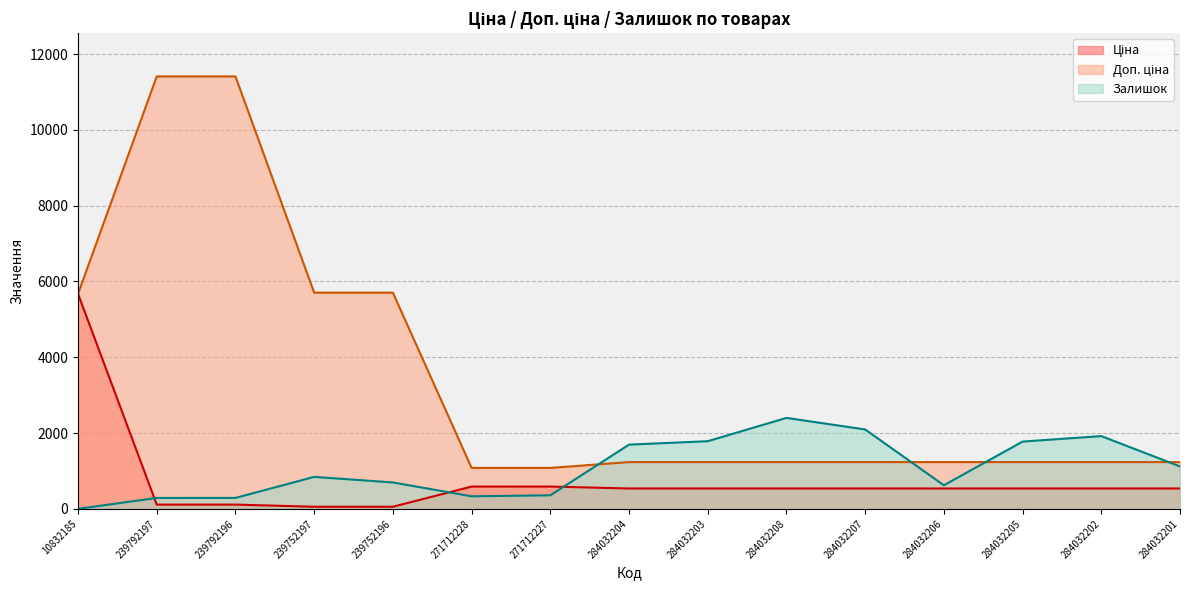

Which category has the highest value in the Ціна series?

10832185